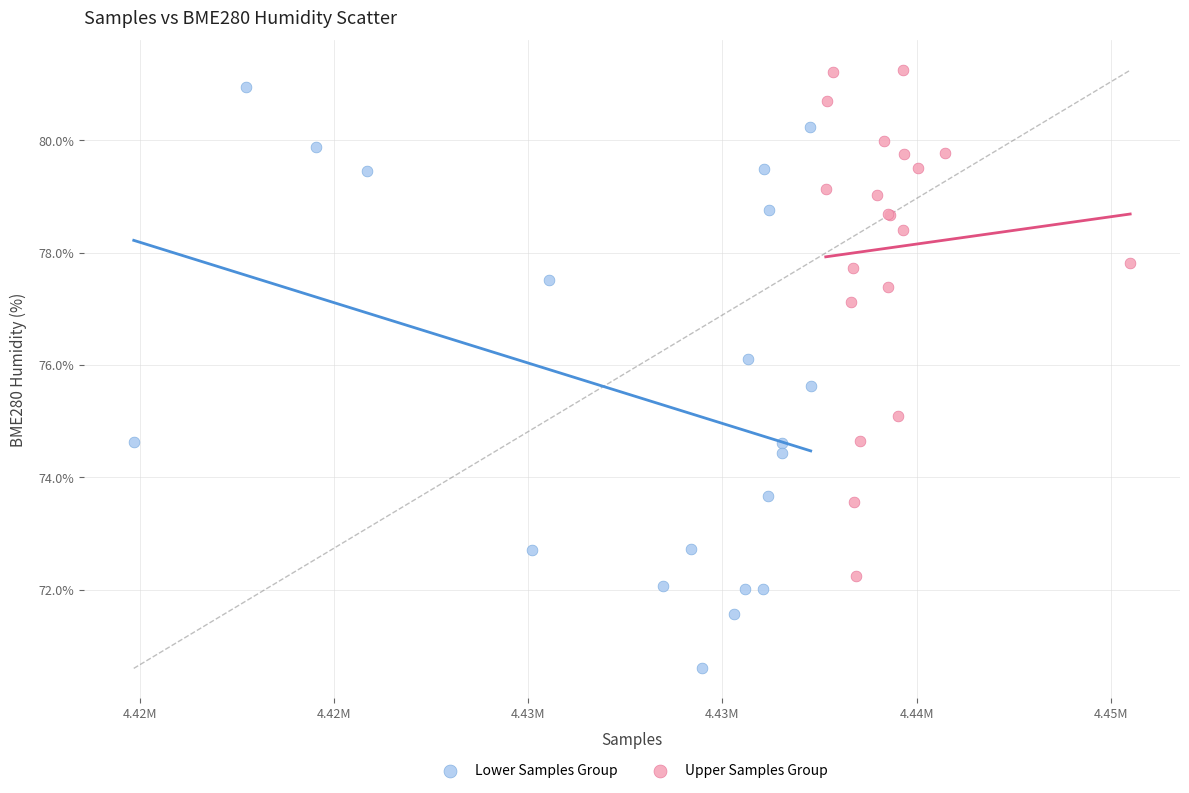

What are all the series names shown in the legend?

Lower Samples Group, Upper Samples Group